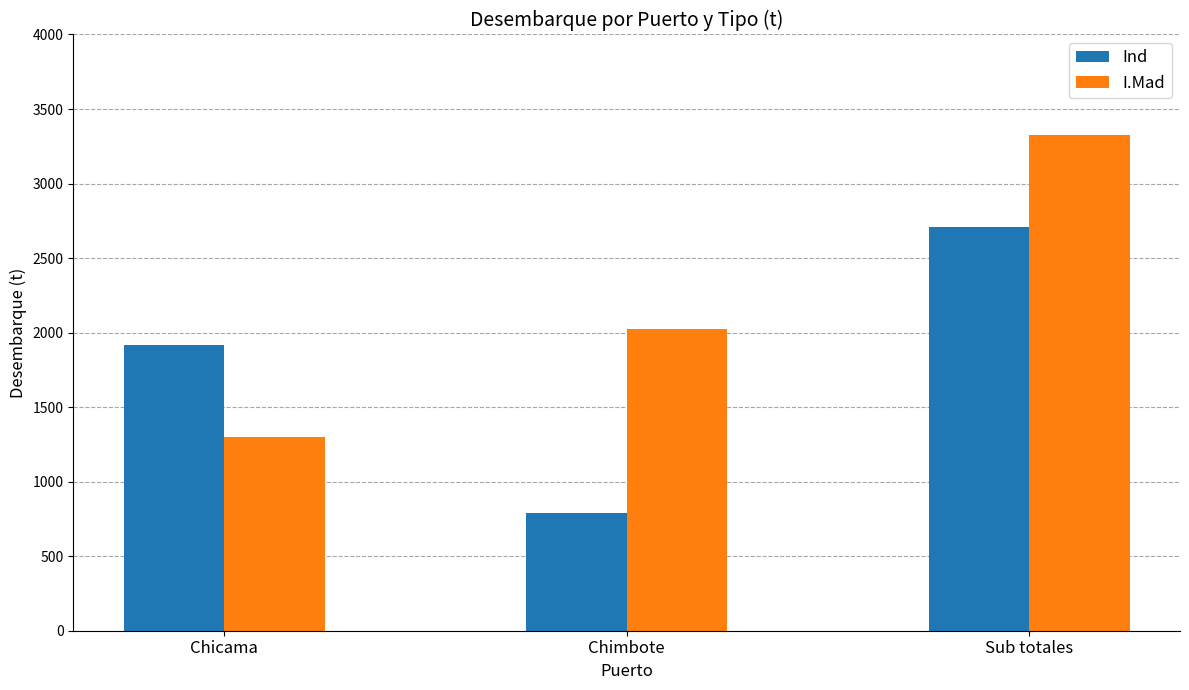

How many values in the I.Mad series exceed 2023?

2